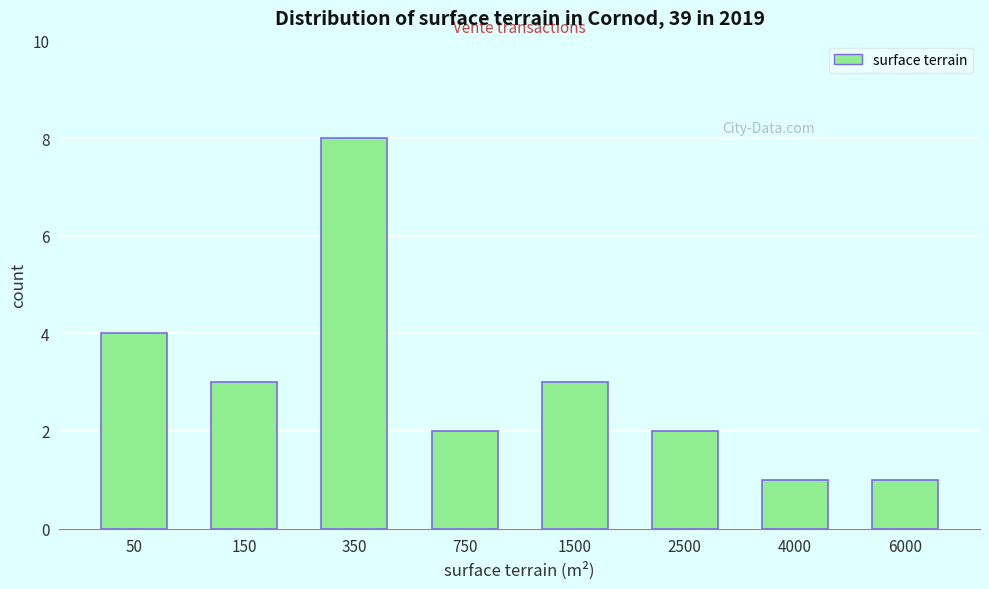

Reading left to right, transcribe all the data shown in this chart.

50=4	150=3	350=8	750=2	1500=3	2500=2	4000=1	6000=1